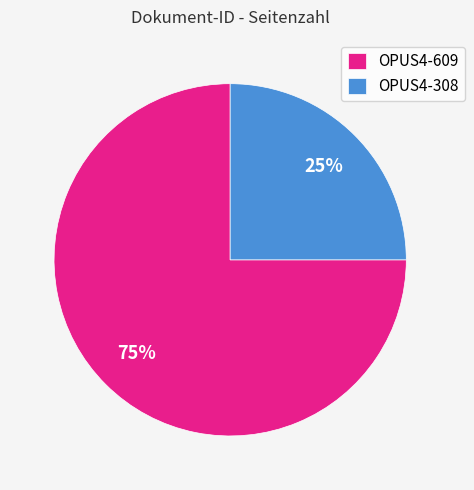

To the nearest percent, what is the difference between the OPUS4-308 and OPUS4-609 slice percentages?

50%